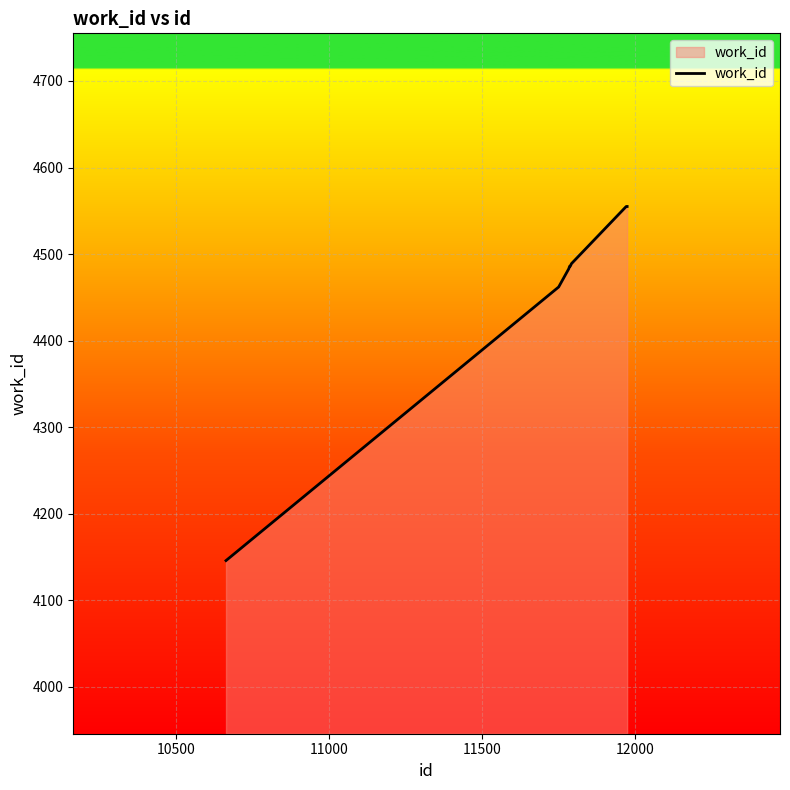

What is the greatest value displayed?

4555